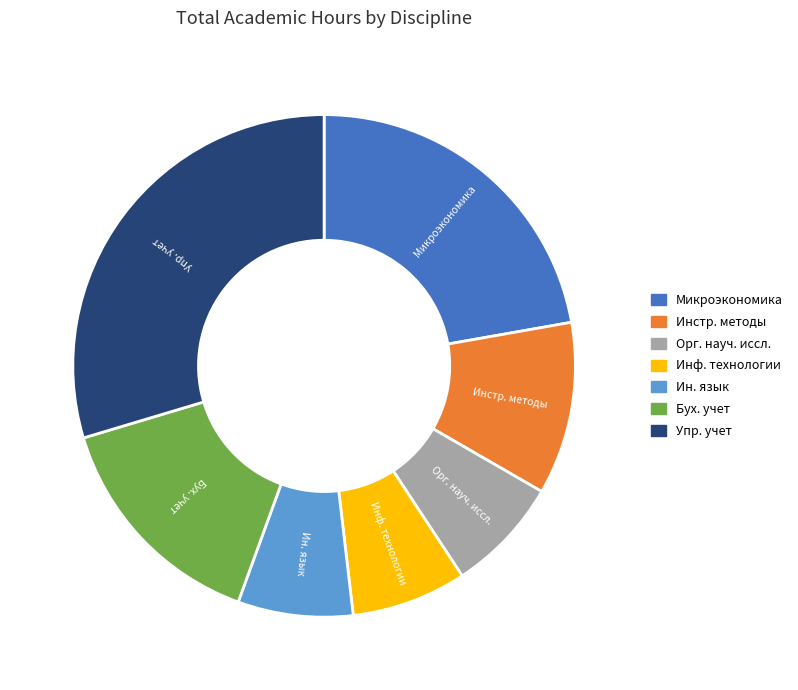

Is there any slice that represents more than half of the pie?

No